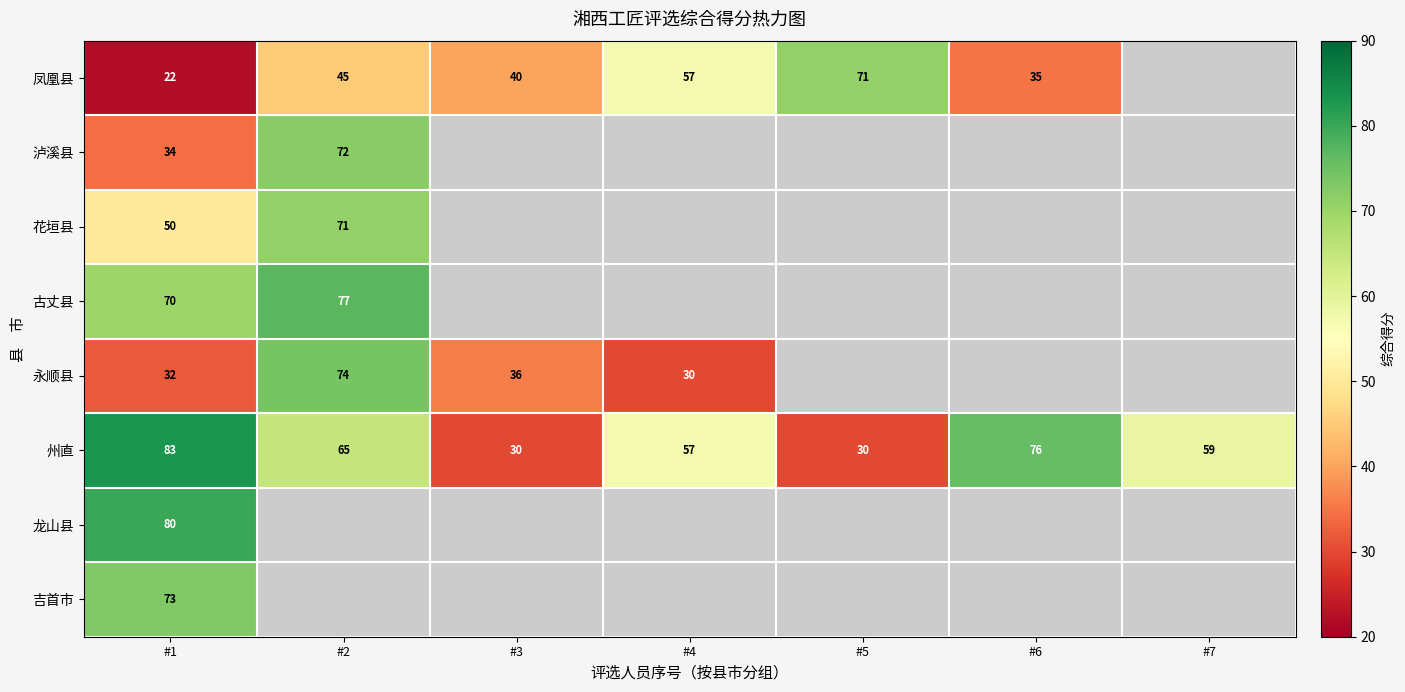

Is it true that 吉首市 equals 36 at #1?

False